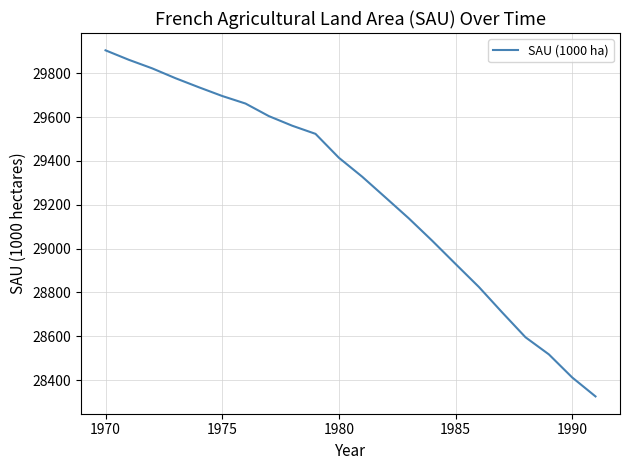

What is the smallest value displayed?

28325.5